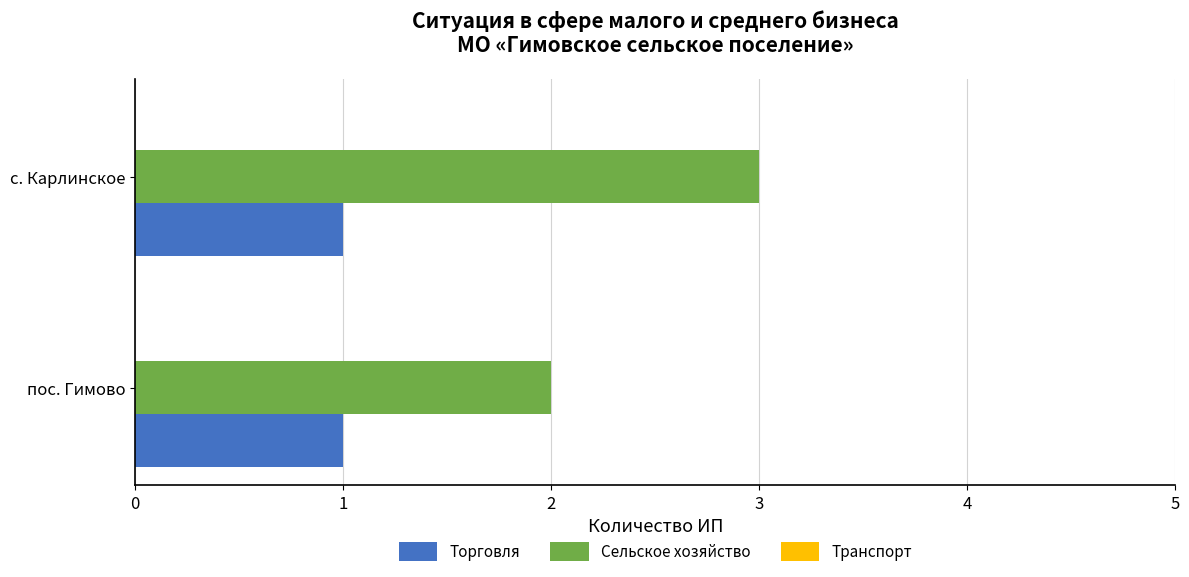

Which series has the widest spread of values?

Сельское хозяйство